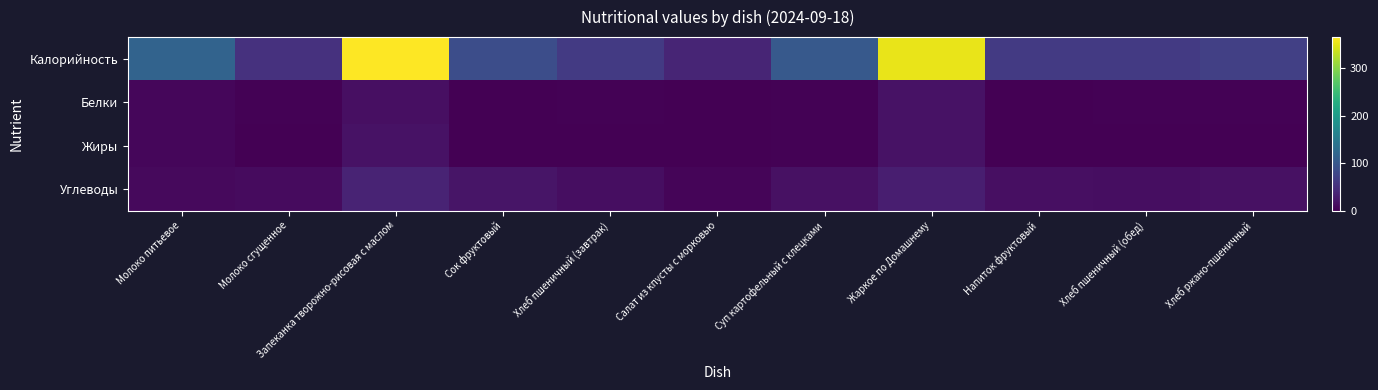

At which category is the sum across all series the highest?

Запеканка творожно-рисовая с маслом